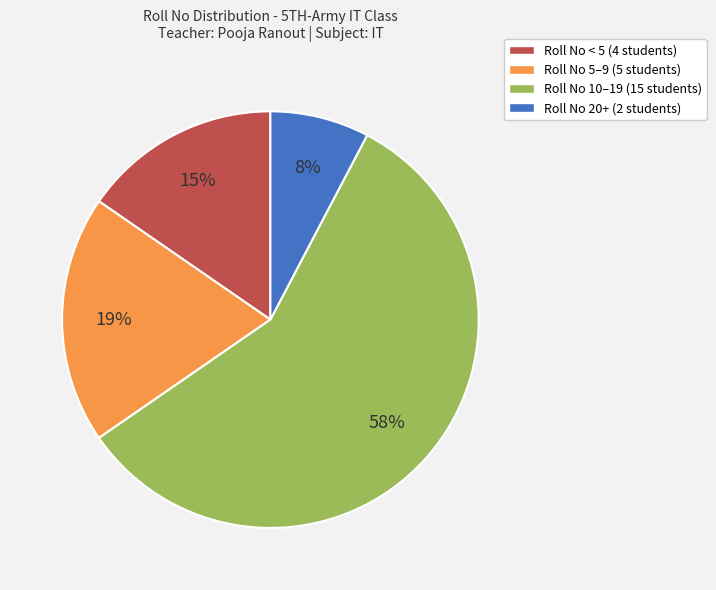

Combined, do Roll No < 5 (4 students) and Roll No 10–19 (15 students) account for over 50%?

Yes